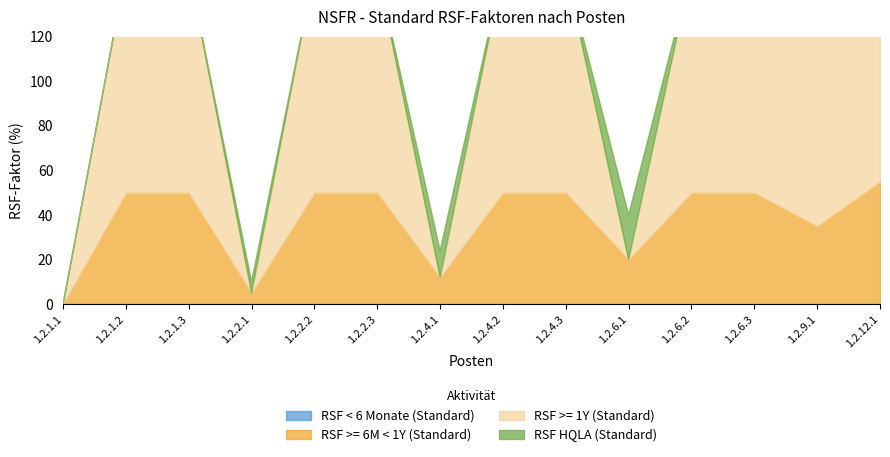

Which category has the highest value in the RSF >= 6M < 1Y (Standard) series?

1.2.12.1